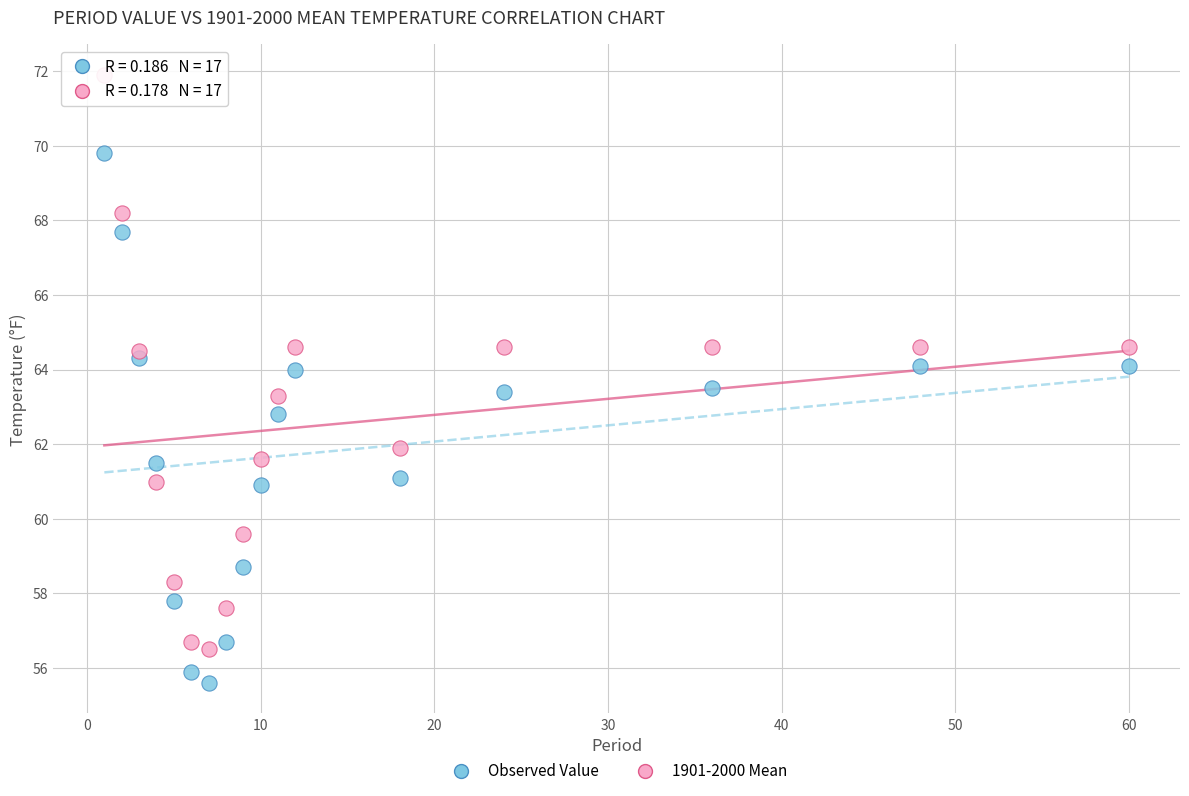

Across all data points, what is the range of Y values (max minus min)?

16.3